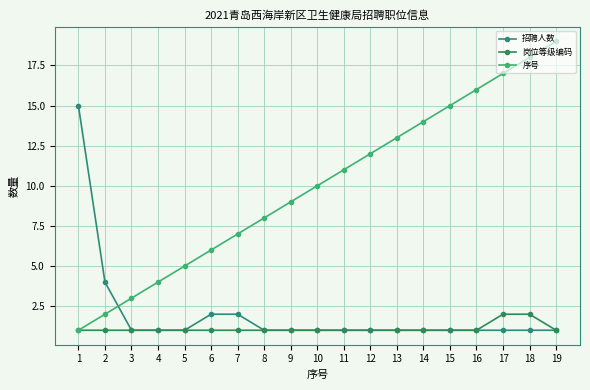

Which category has the highest value in the 招聘人数 series?

1